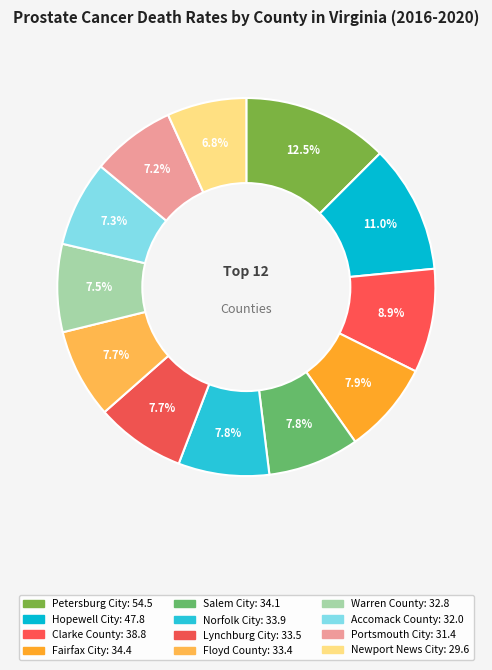

Which category has the biggest portion of the pie?

Petersburg City